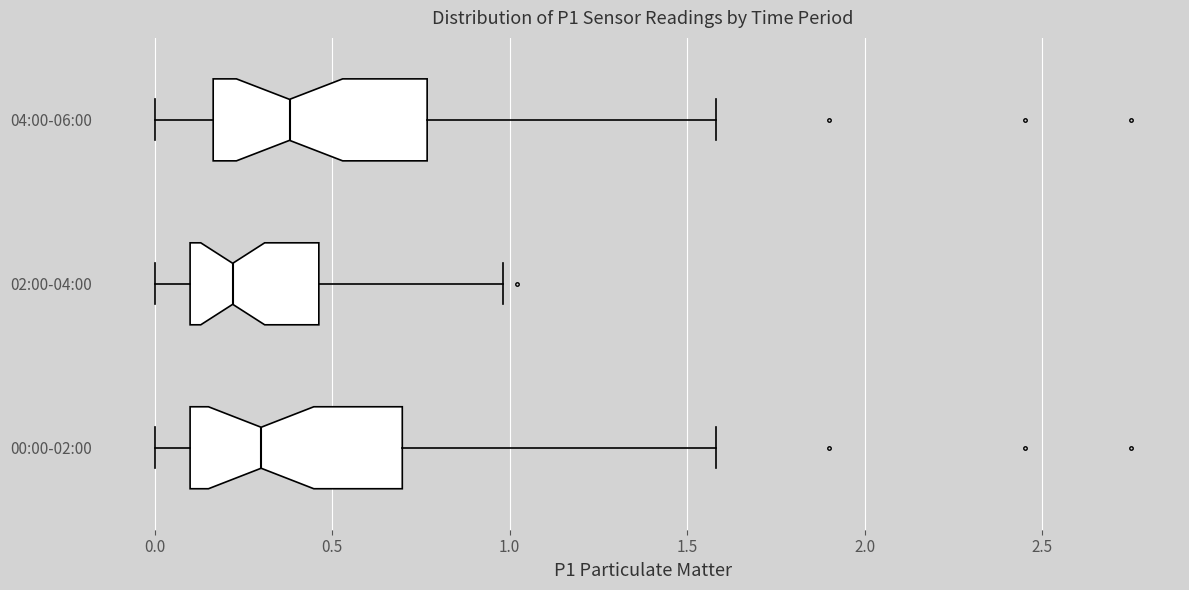

Which box's median line is the furthest to the left?

02:00-04:00